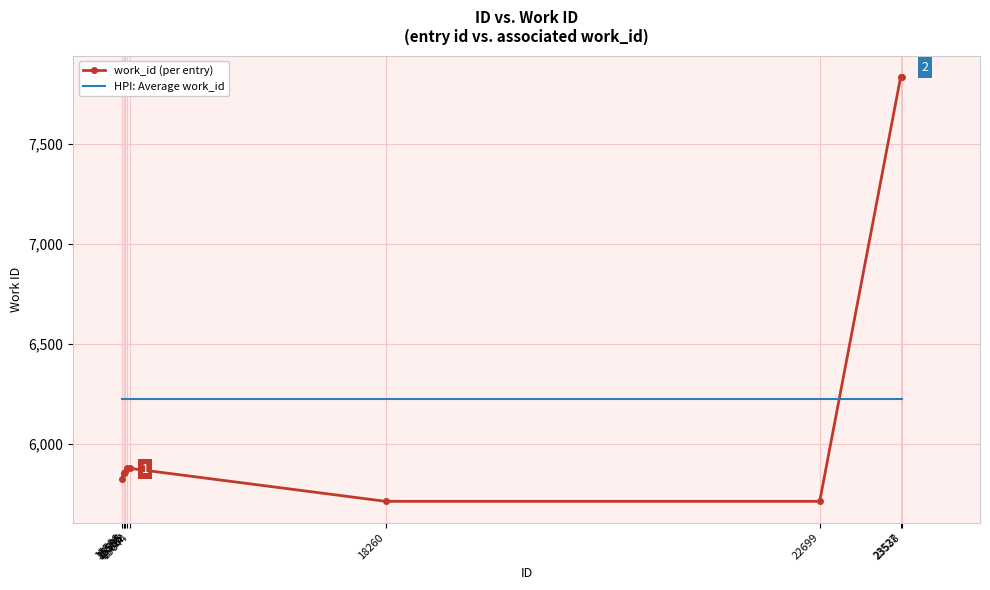

What is the sum of all HPI: Average work_id values?

62242.0